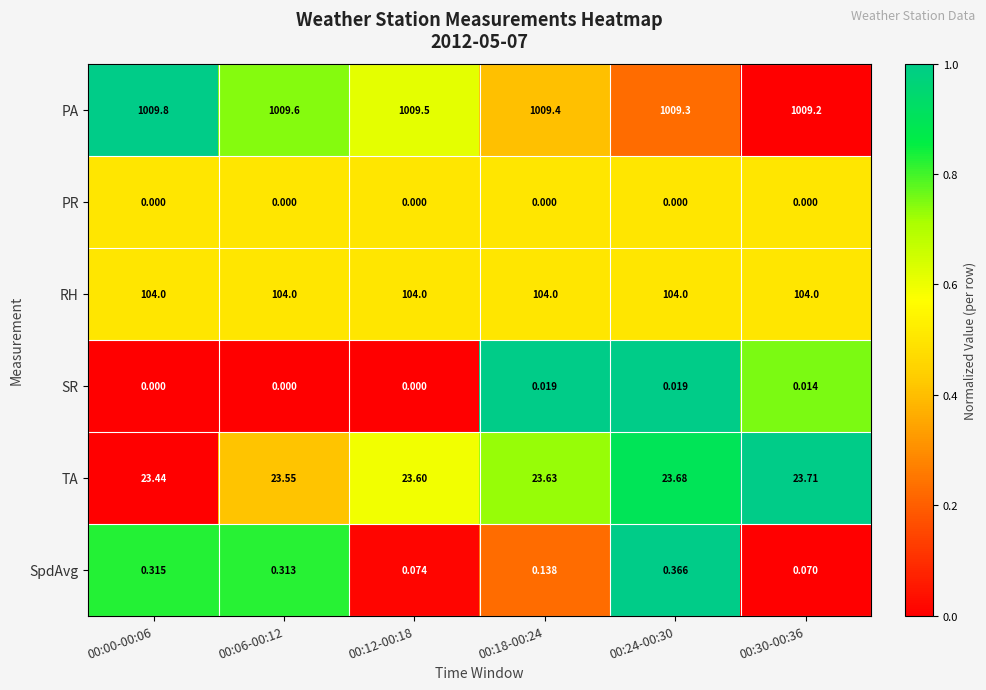

Between 00:06-00:12 and 00:30-00:36, which series saw the biggest shift?

PA